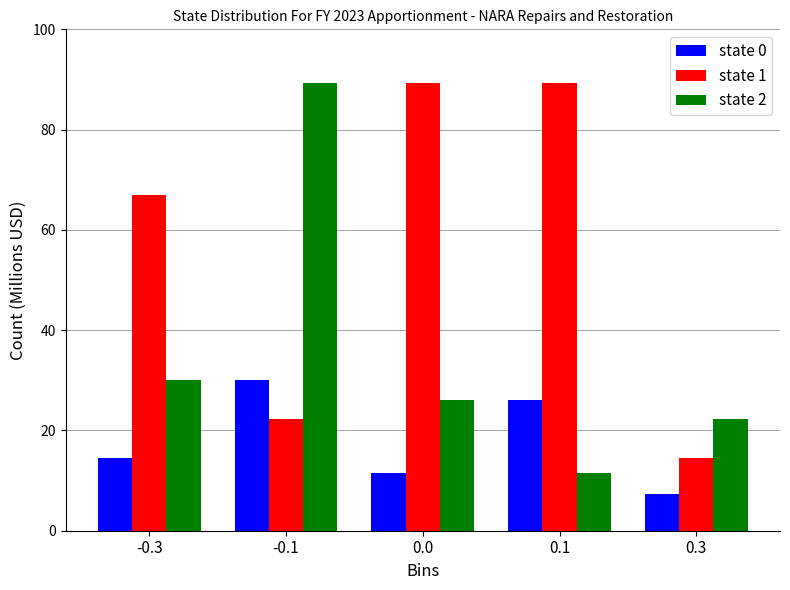

What is the maximum value shown in the chart?

89.3